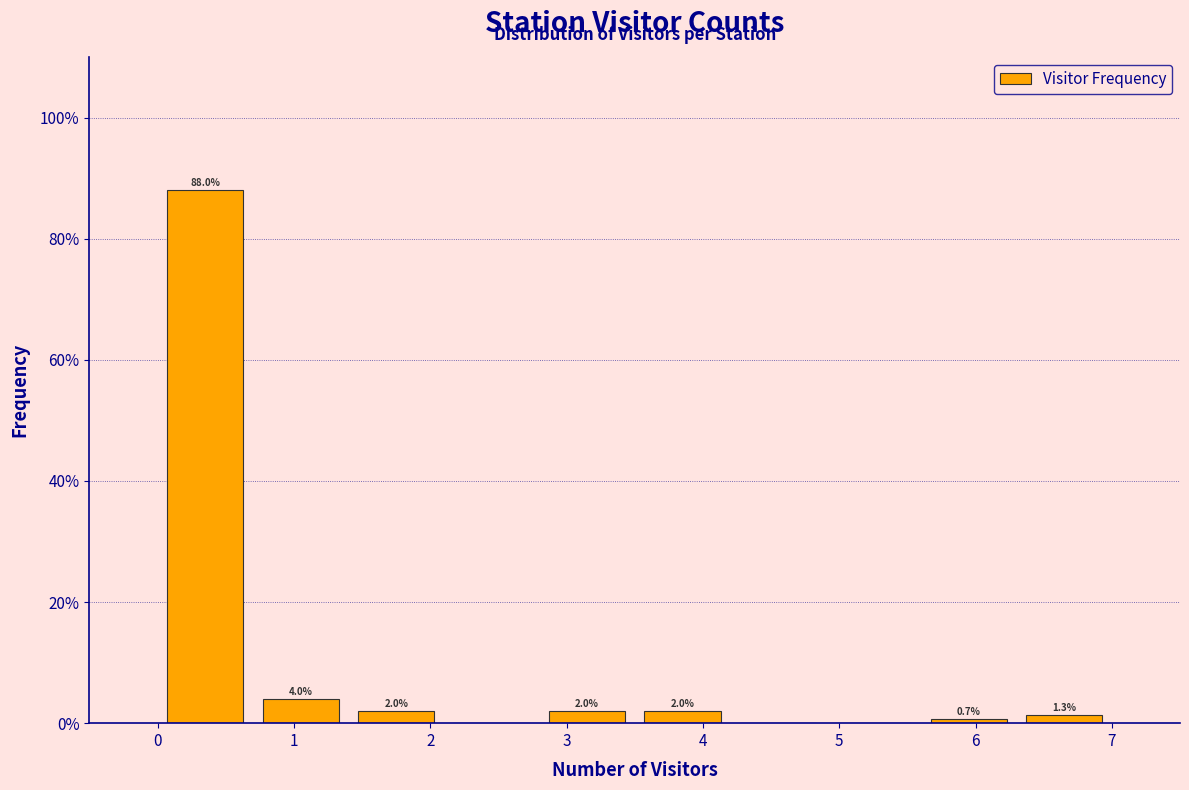

Which range on the x-axis has the tallest bar?

0.0 to 0.7